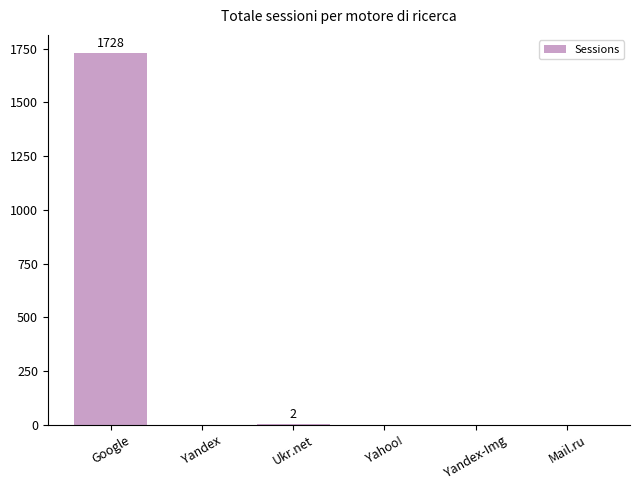

Are the bars horizontal?

No